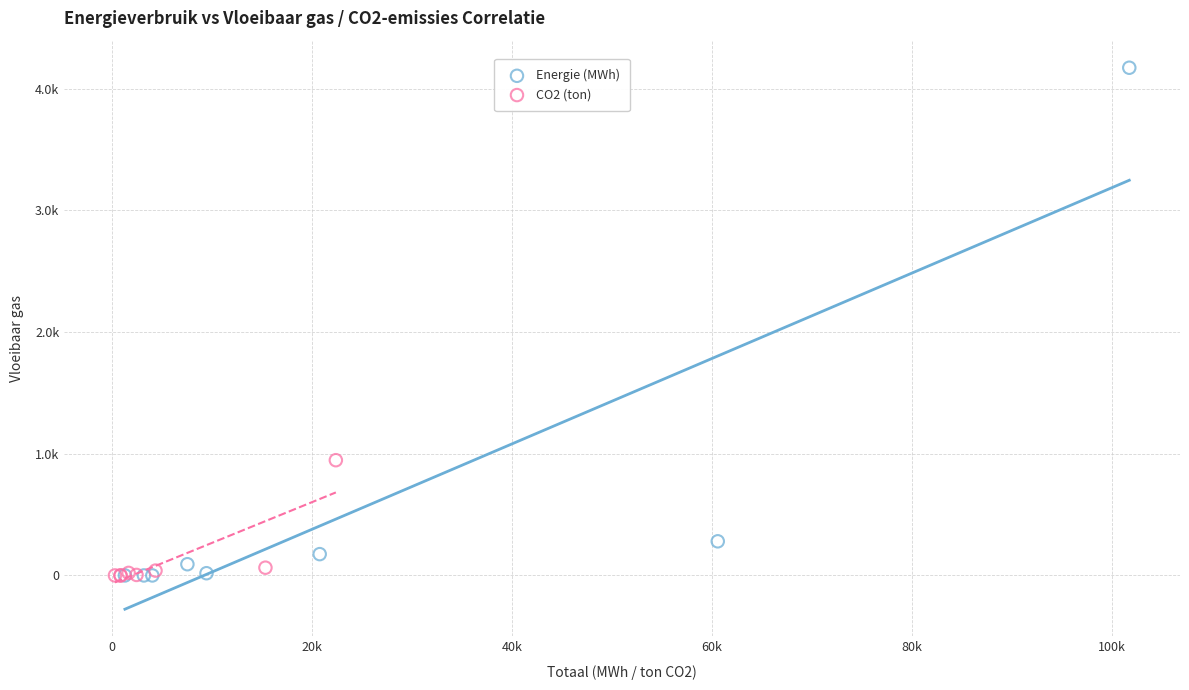

Which series has the widest spread of Y values?

Energie (MWh)